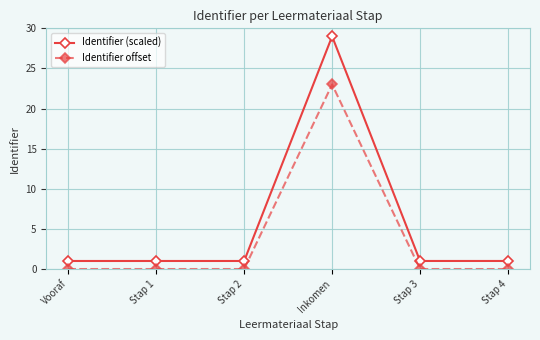

What is the label of the 4th point from the left?

Inkomen